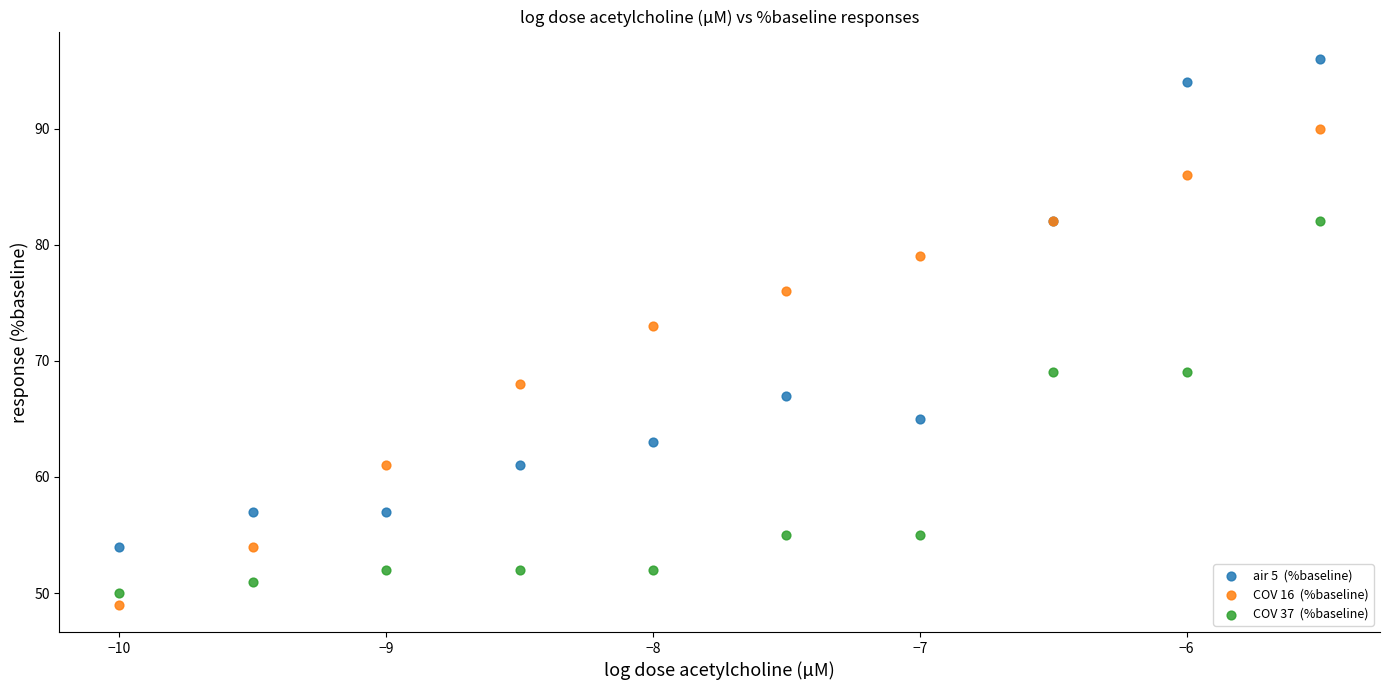

Across all series, what Y value is closest to 72?

73